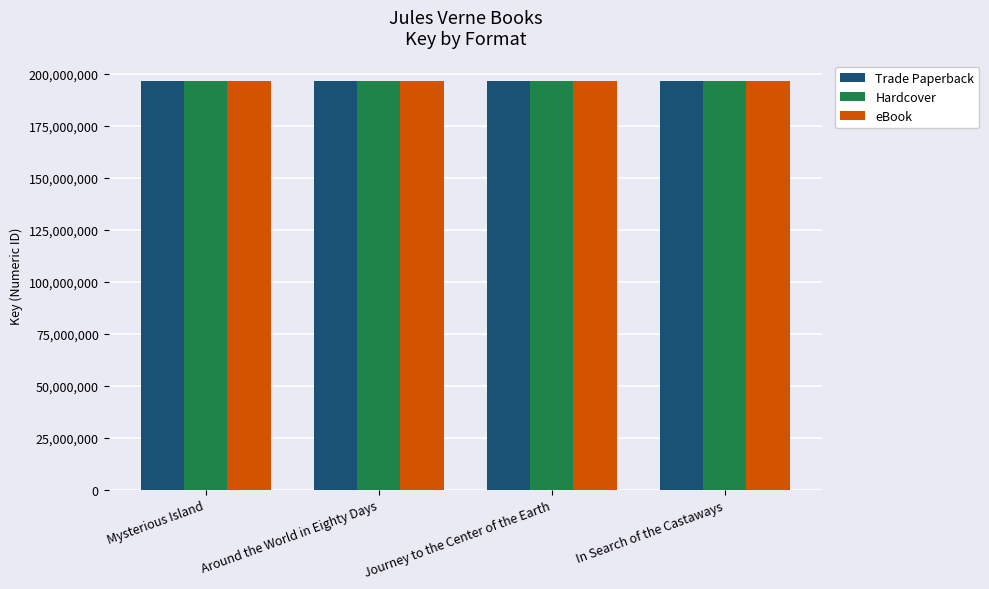

How many bars are there in total?

12